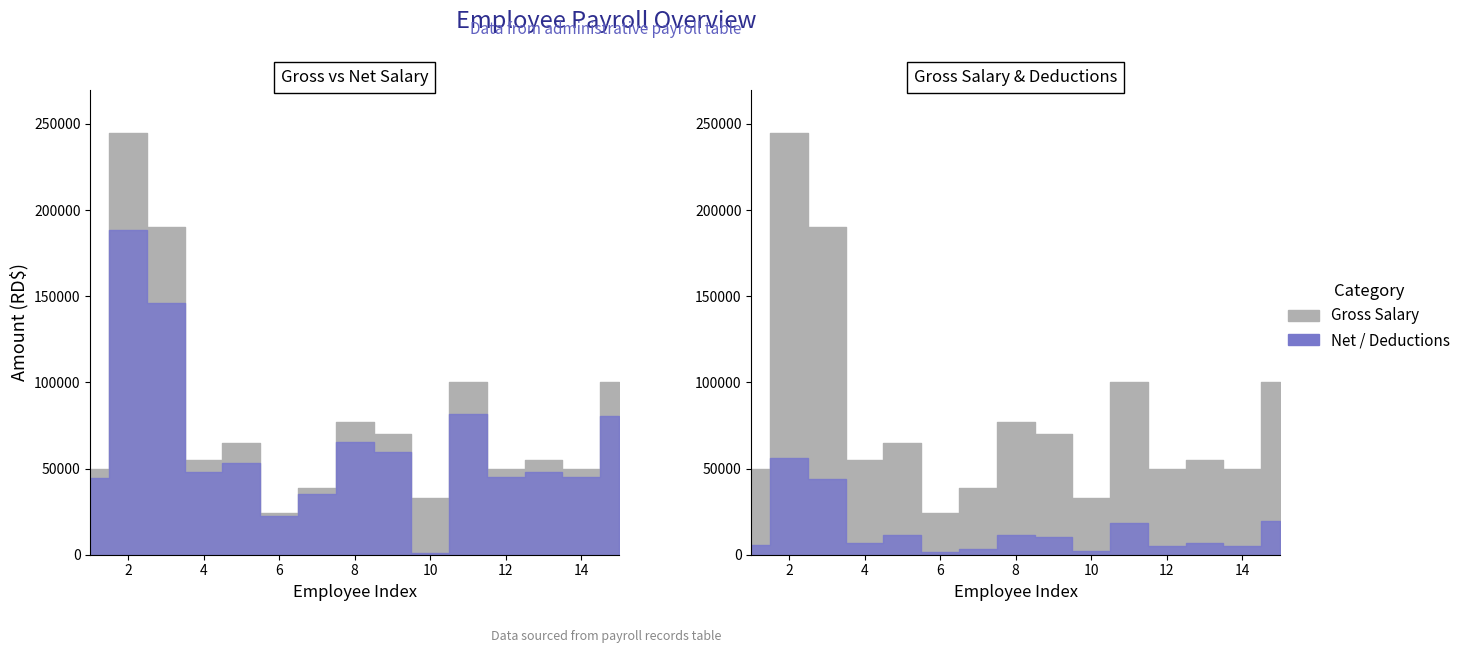

Reading right to left, transcribe all the data shown in this chart.

Gross Salary: 15=100000.0	14=50000.0	13=55000.0	12=50000.0	11=100000.0	10=33000.0	9=70000.0	8=77000.0	7=38500.0	6=24200.0	5=65000.0	4=55000.0	3=190000.0	2=245000.0	1=50000.0
Total Deductions: 15=19593.8	14=4920.7	13=6713.1	12=4920.7	11=18197.7	10=1975.3	9=10381.8	8=11461.2	7=3339.3	6=1455.2	5=11634.6	4=6713.1	3=43976.5	2=56347.4	1=5705.9
Net Salary: 15=80406.2	14=45079.3	13=48286.9	12=45079.3	11=81802.4	10=1024.7	9=59618.2	8=65538.8	7=35160.0	6=22744.8	5=53365.4	4=48286.9	3=146023.5	2=188652.6	1=44294.1